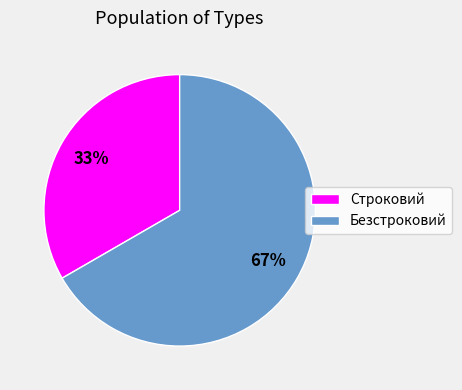

To the nearest percent, what is the average slice percentage?

50%